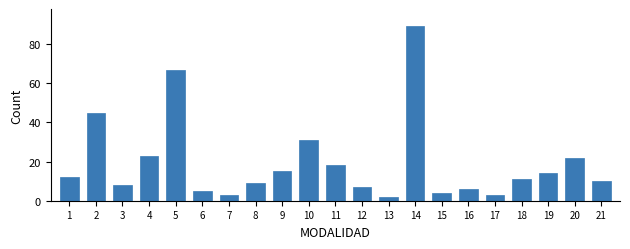

Reading right to left, what are all the values shown in this chart?

10	22	14	11	3	6	4	89	2	7	18	31	15	9	3	5	67	23	8	45	12